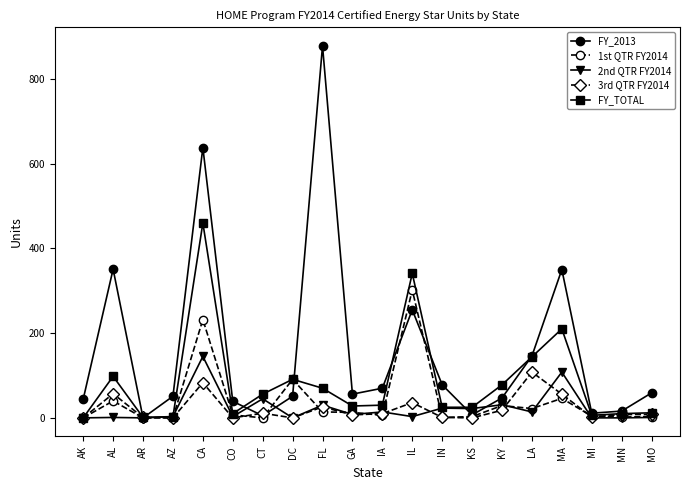

What is the label of the 13th point from the right?

DC